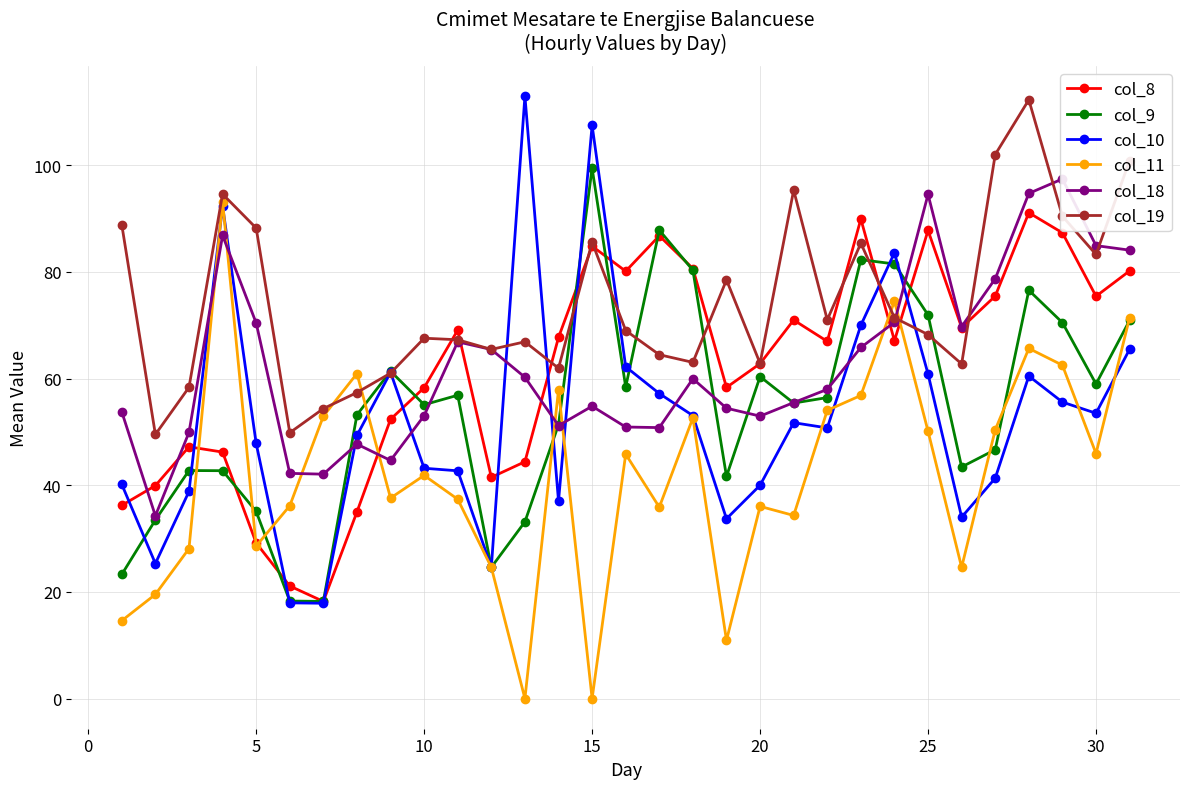

What are all the series names shown in the legend?

col_8, col_9, col_10, col_11, col_18, col_19